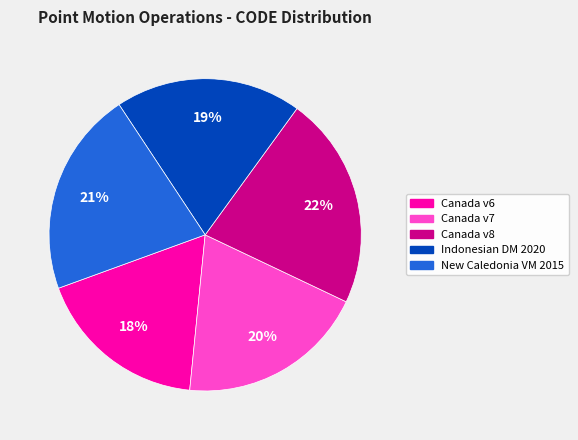

Which slice is the smallest?

Canada v6